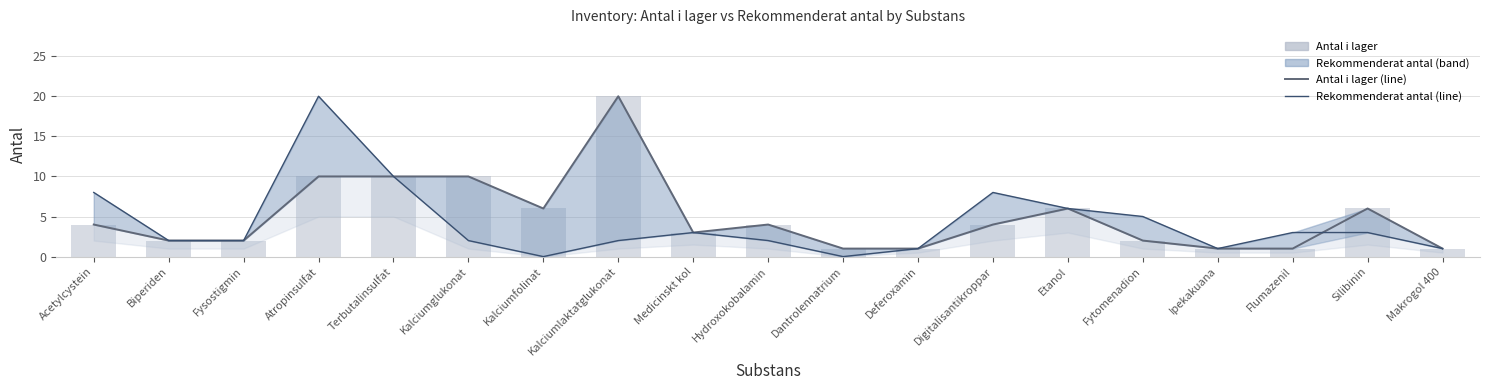

At which category does the chart reach its minimum across all series?

Kalciumfolinat